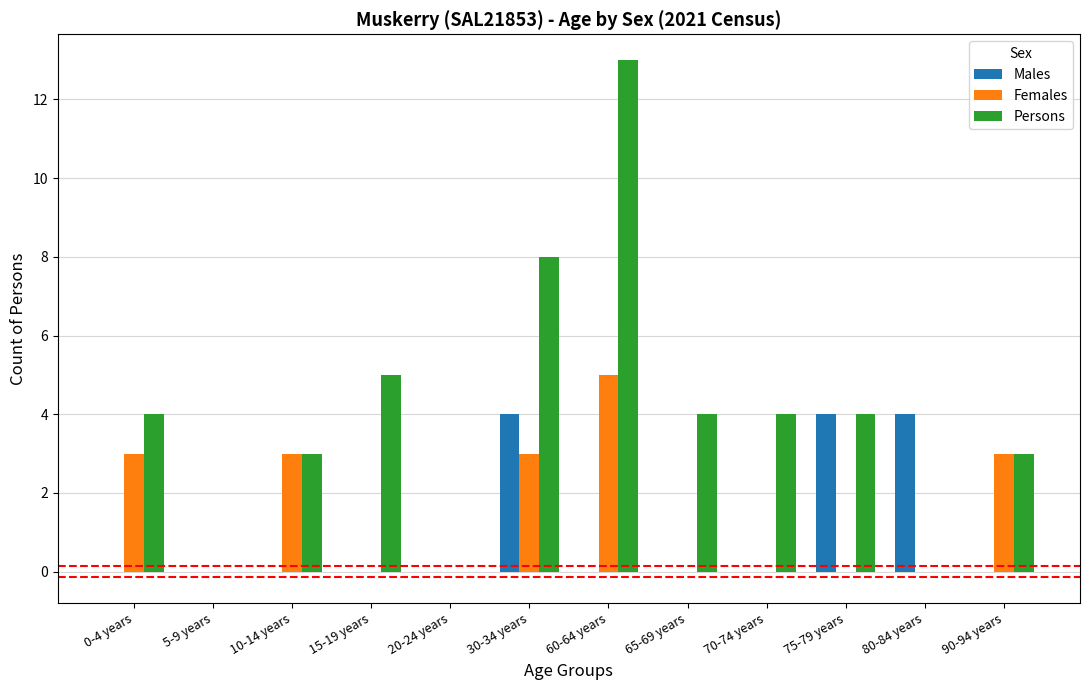

What is the sum of all Males values?

12